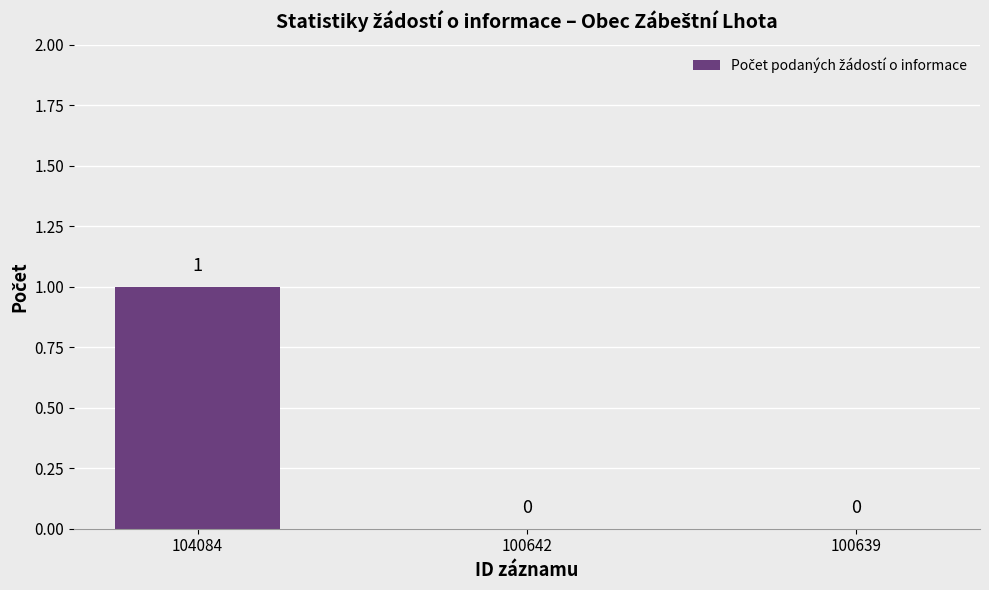

How many values are between 0 and 1?

3